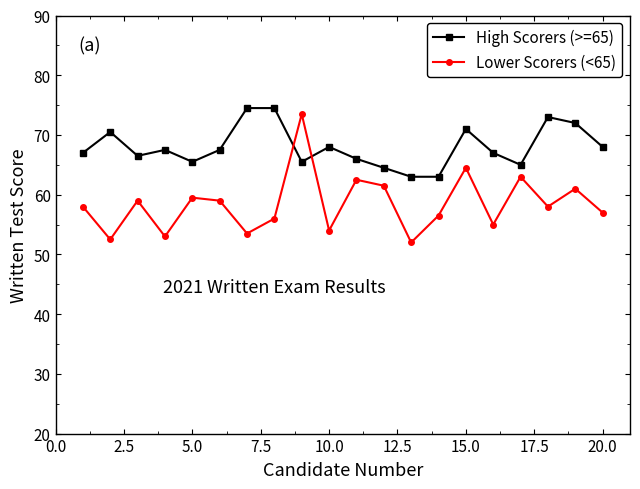

What is the greatest value displayed?

74.5